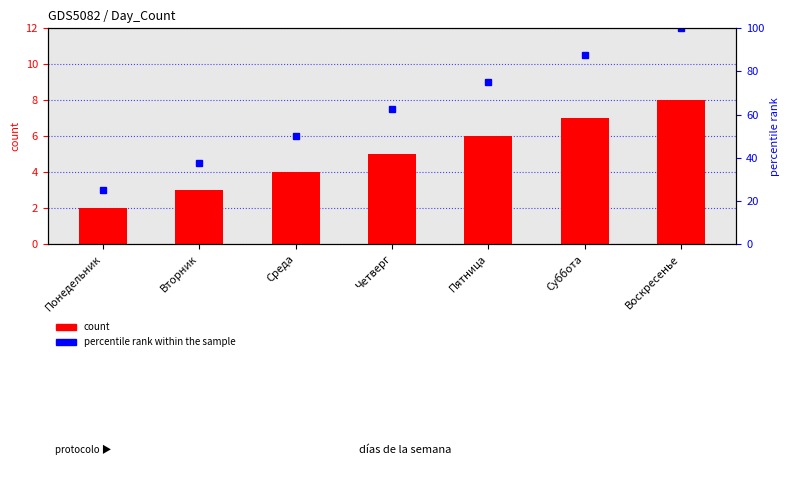

List the series in order of their peak value, lowest first.

count, percentile rank within the sample